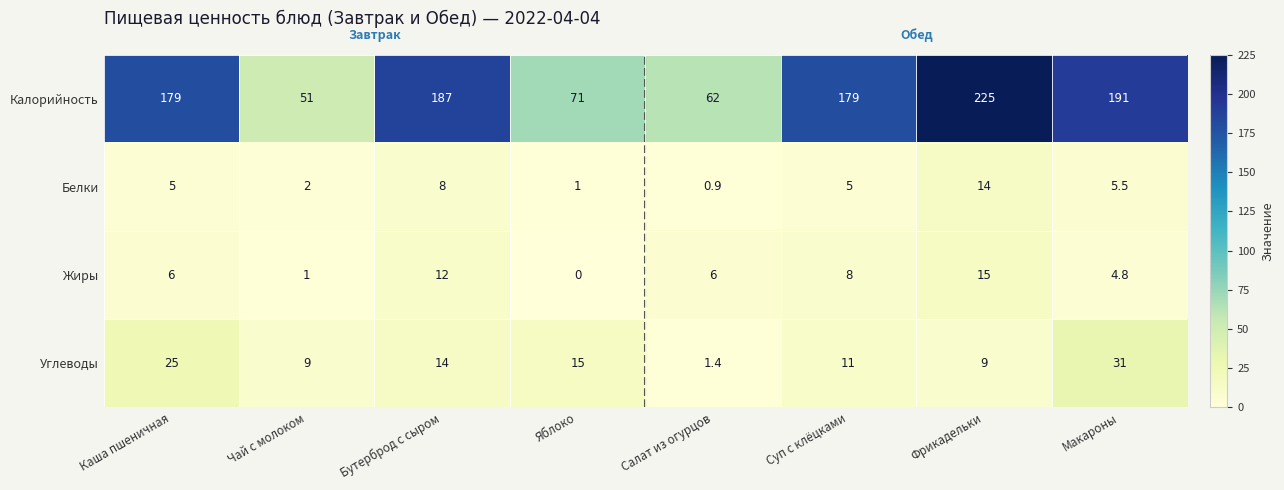

Which series changed the most between Чай с молоком and Фрикадельки?

Калорийность